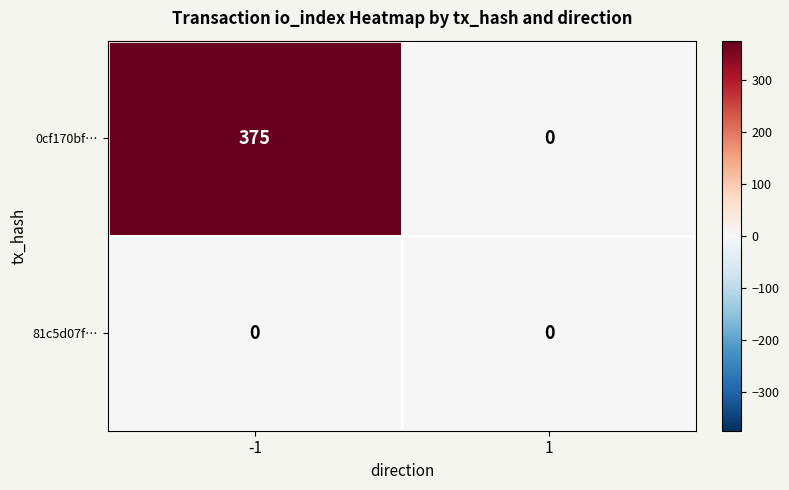

Reading left to right, what are all the values shown in this chart?

0cf170bf…: 375	0
81c5d07f…: 0	0